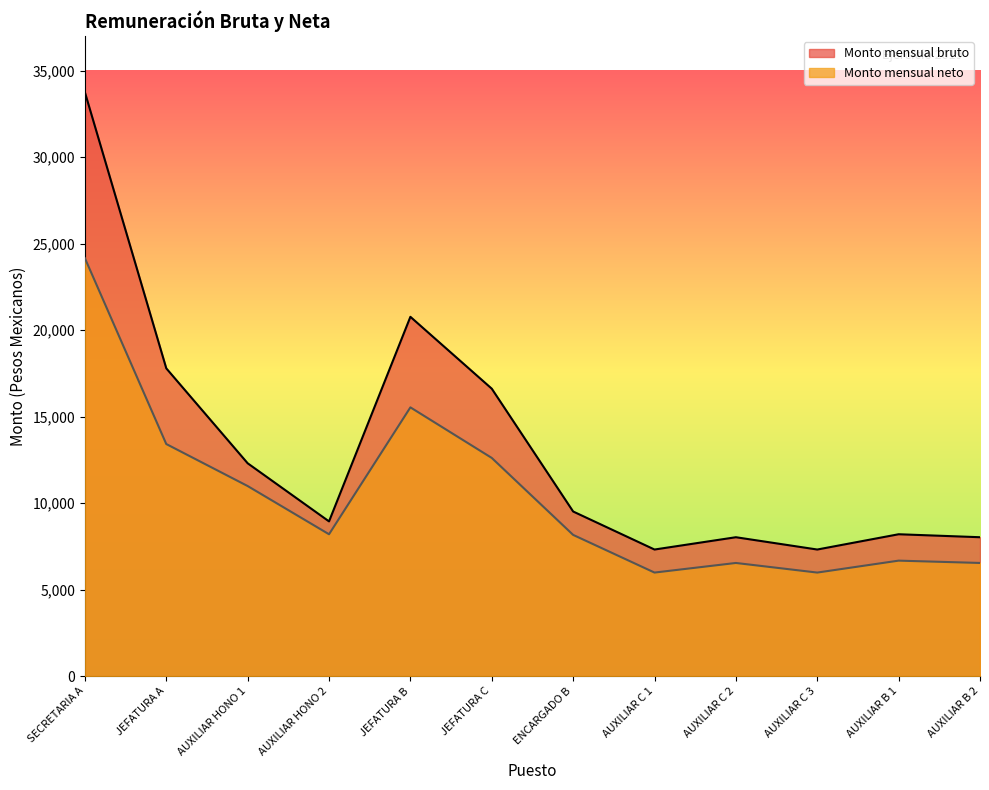

True or false: Monto mensual neto and Monto mensual bruto cross at least once.

False